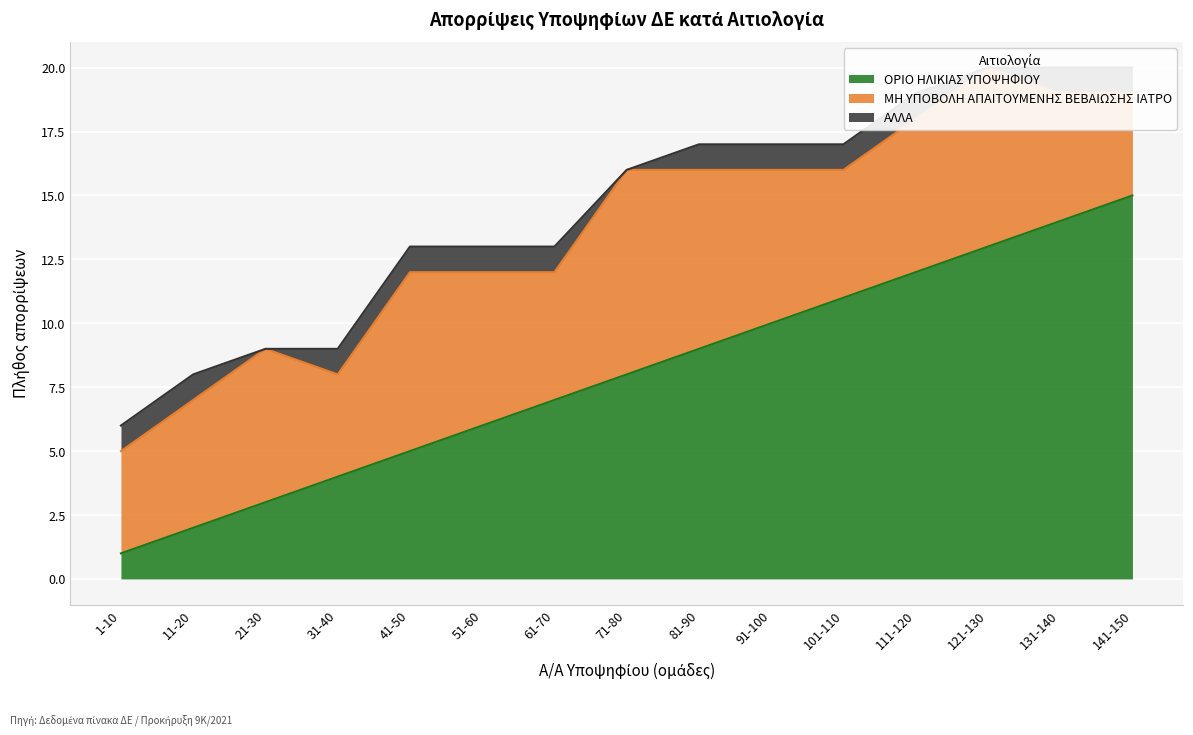

The value of ΟΡΙΟ ΗΛΙΚΙΑΣ ΥΠΟΨΗΦΙΟΥ at 121-130 is 13. True or false?

True